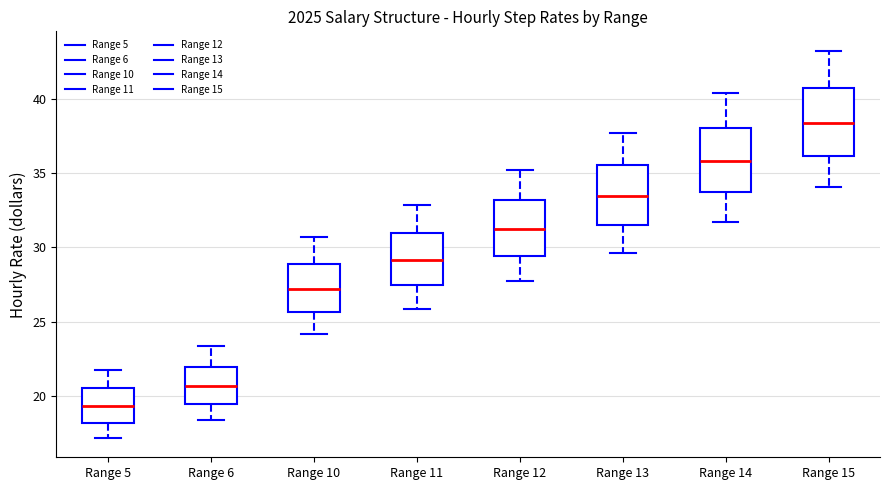

Which box's median line is the lowest?

Range 5